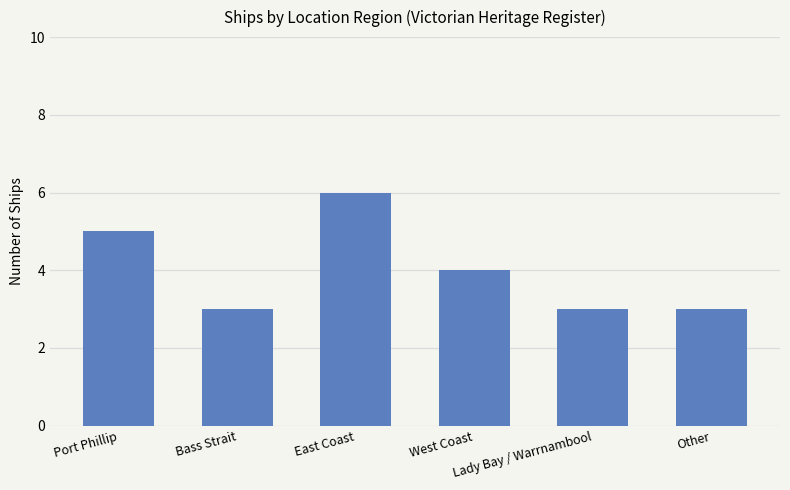

What is the sum of the values at Lady Bay / Warrnambool and Other?

6